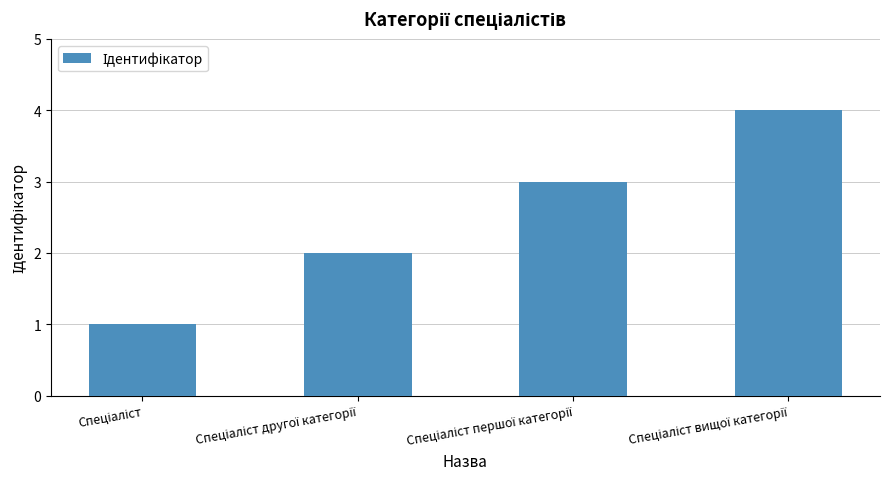

What is the greatest value displayed?

4